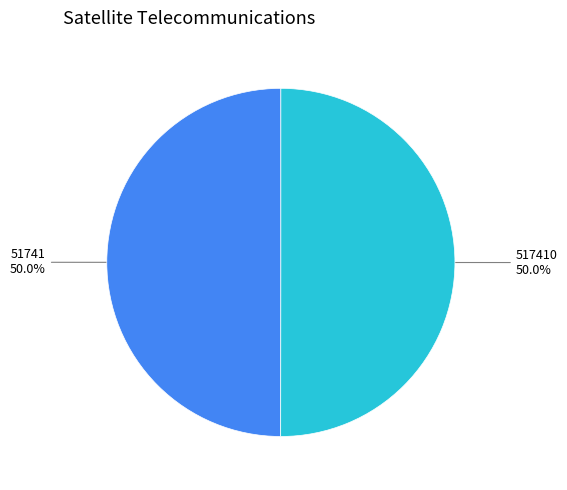

How many segments does this pie chart have?

2